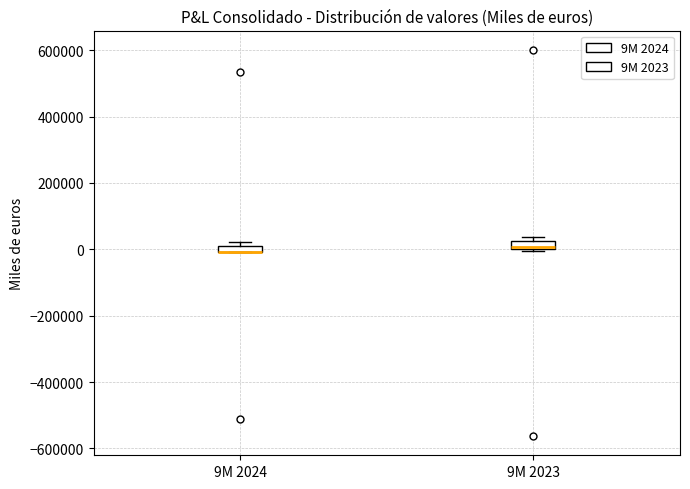

Where is the lower edge of the box for 9M 2023 on the y-axis? The values are not printed on the chart, so give them approximately, as read against the axis.

0